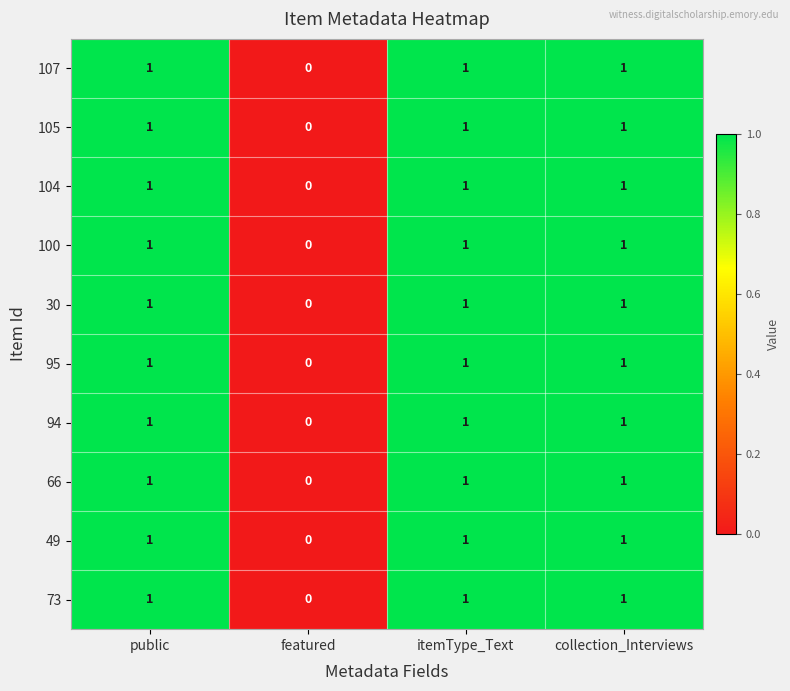

What is the total value across all series at collection_Interviews?

10